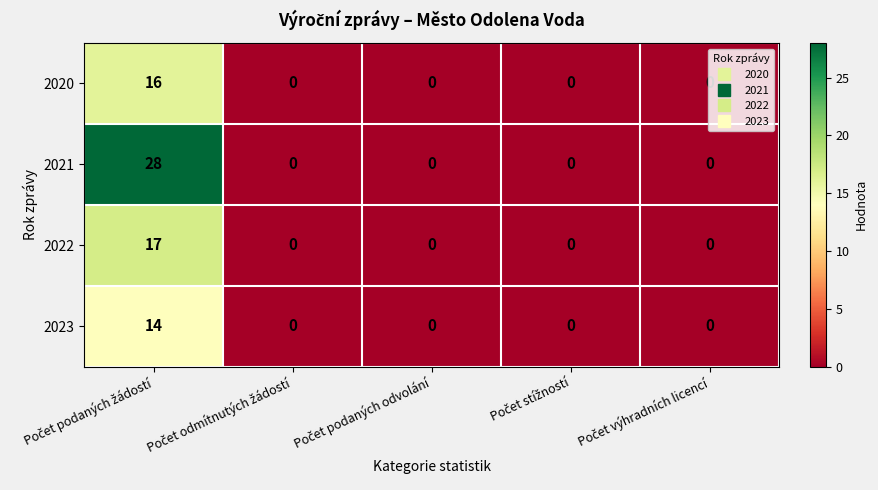

How many categories are shown in the chart?

5